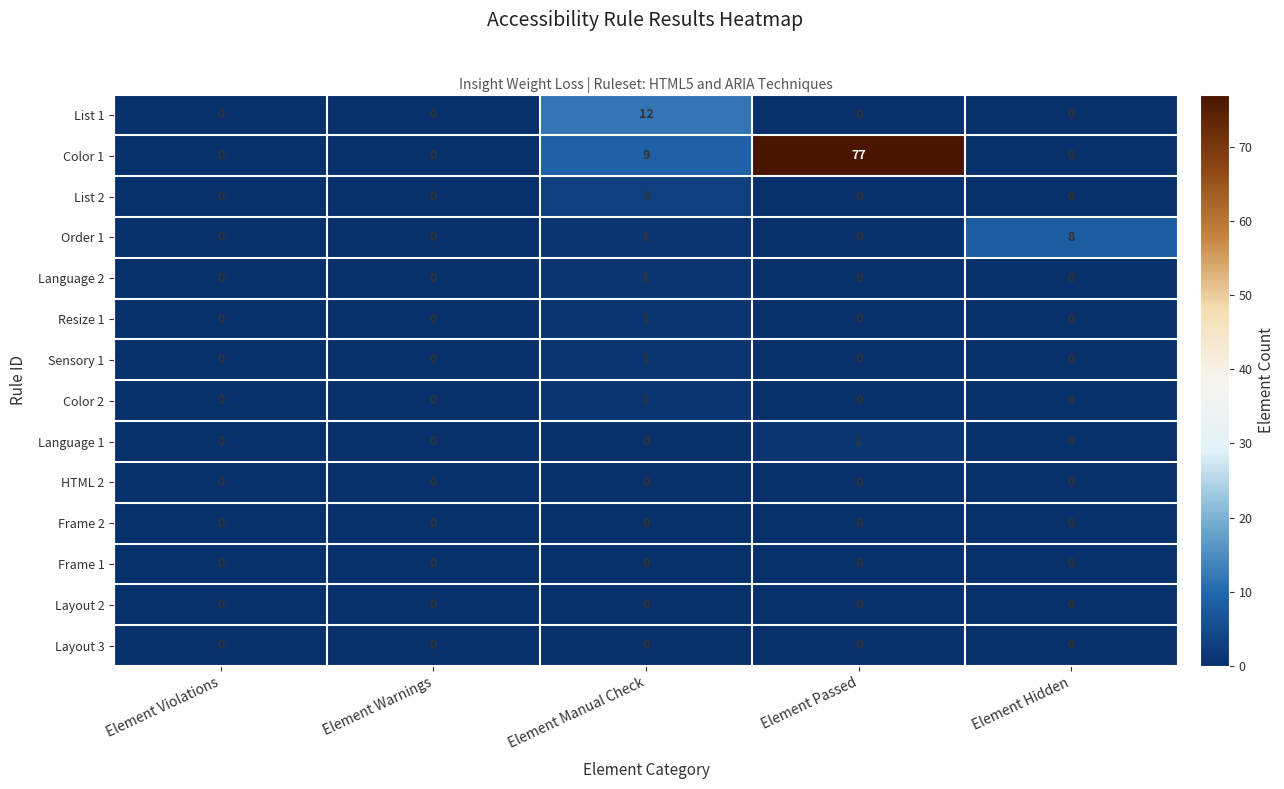

How many distinct data groups are displayed?

14